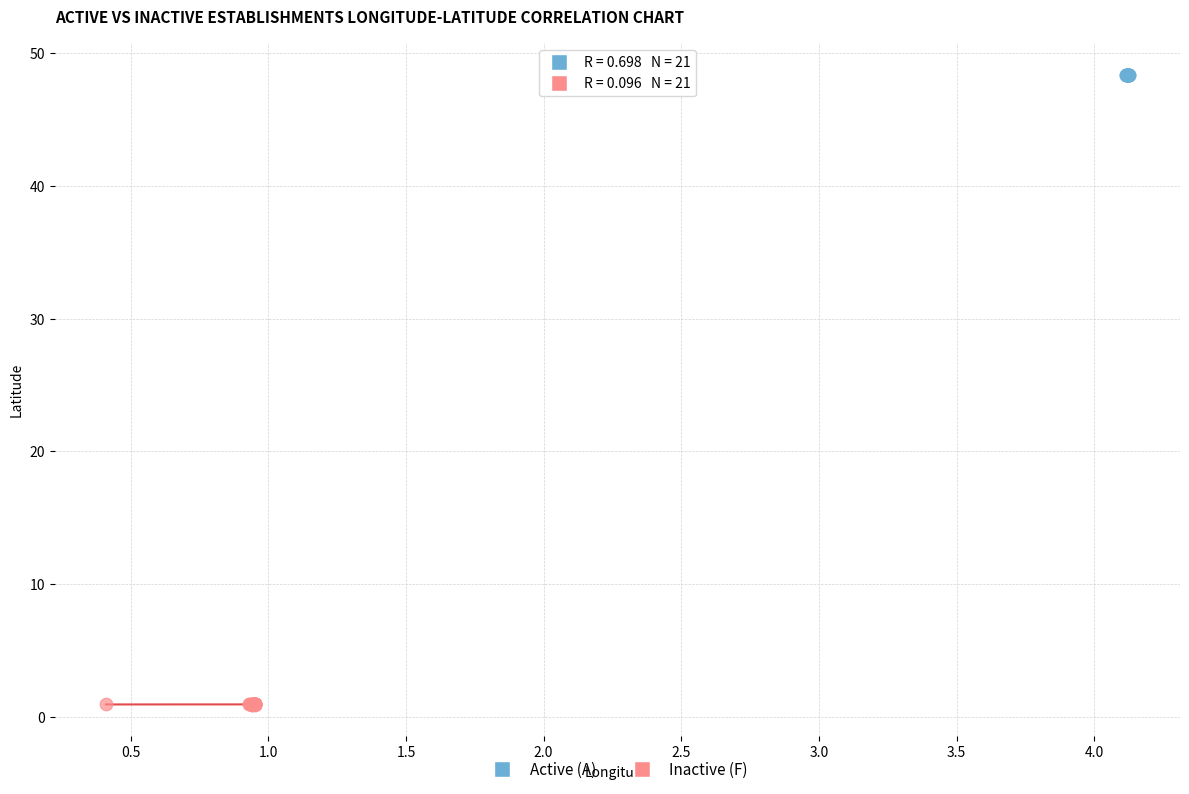

Which series reaches the maximum Y coordinate?

Active (A)